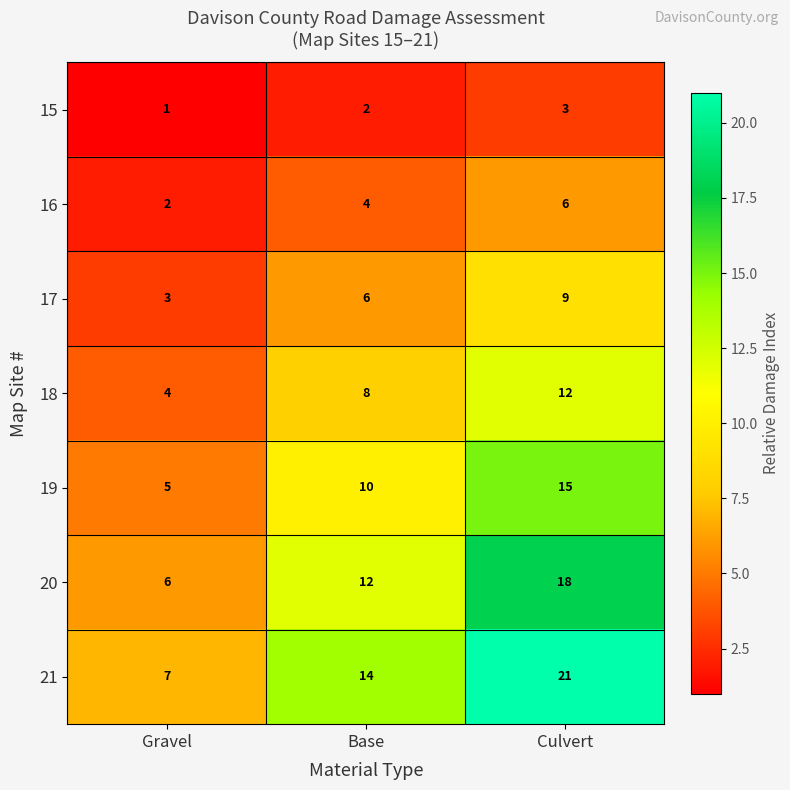

Is it true that 15 equals 1 at Gravel?

True